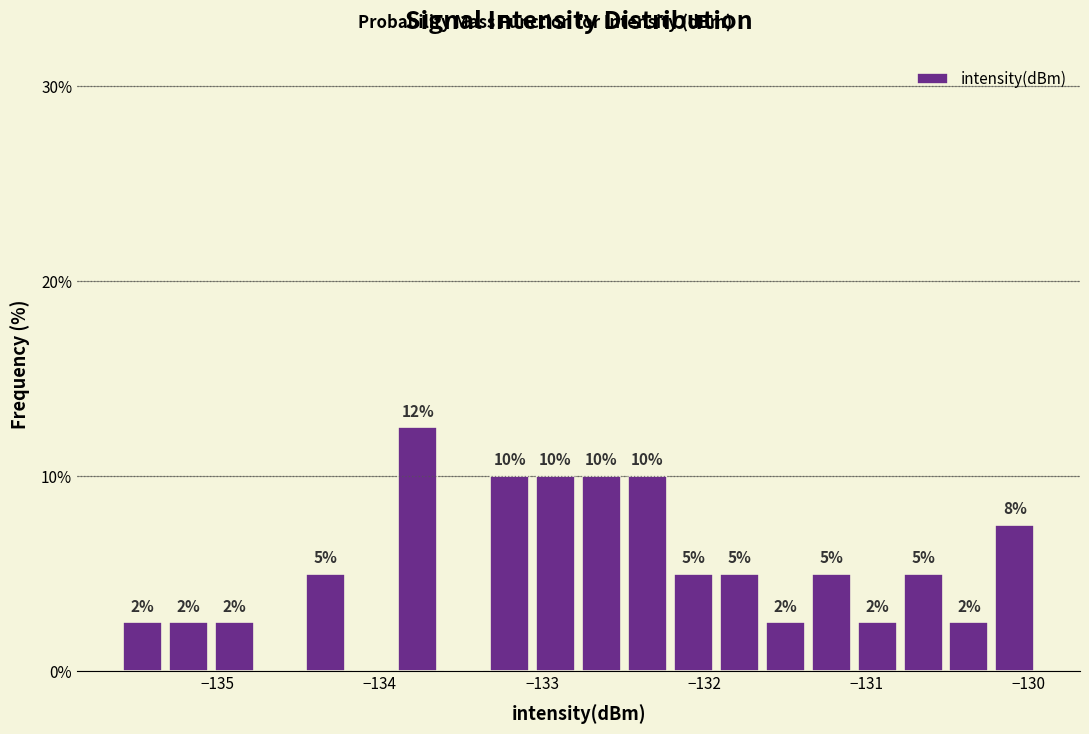

Around what value on the x-axis is the tallest bar? Give the approximate position of its centre, as read against the axis.

-133.8